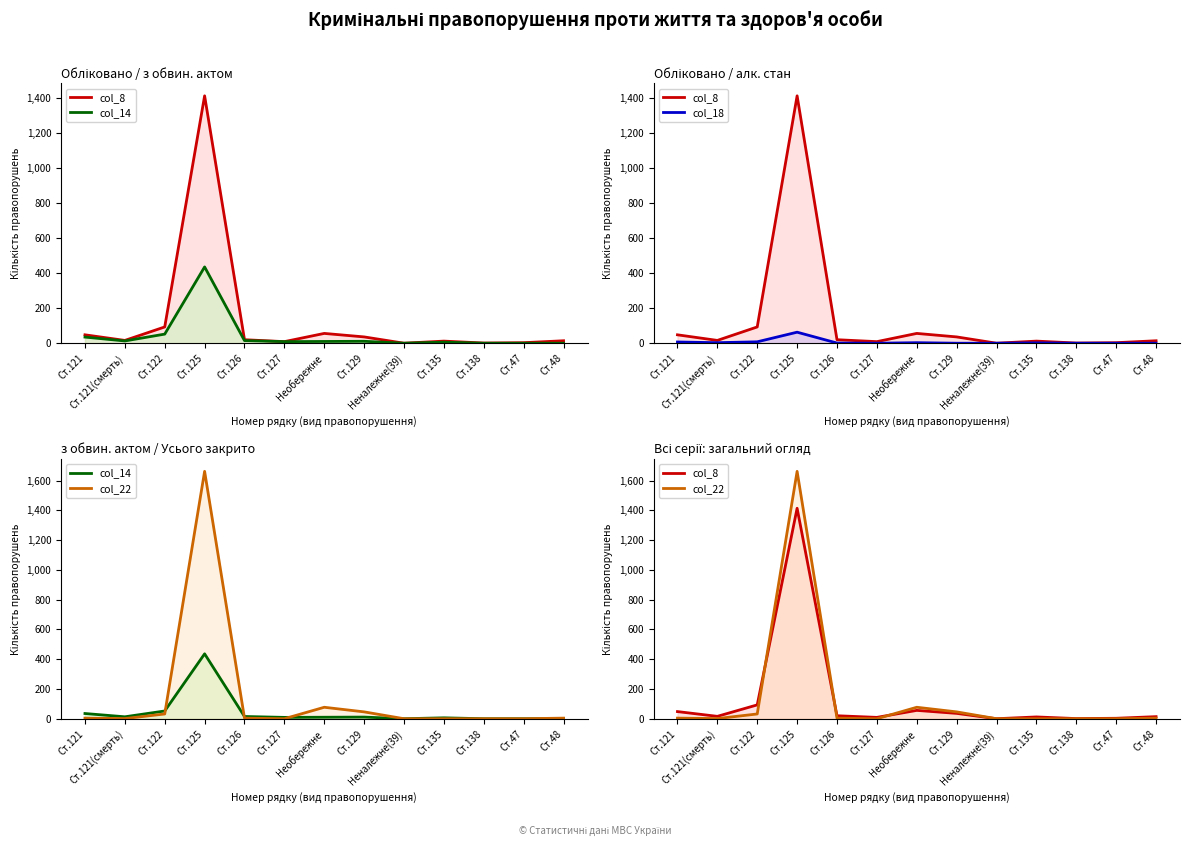

List the series in order of their peak value, highest first.

col_22, col_8, col_14, col_18